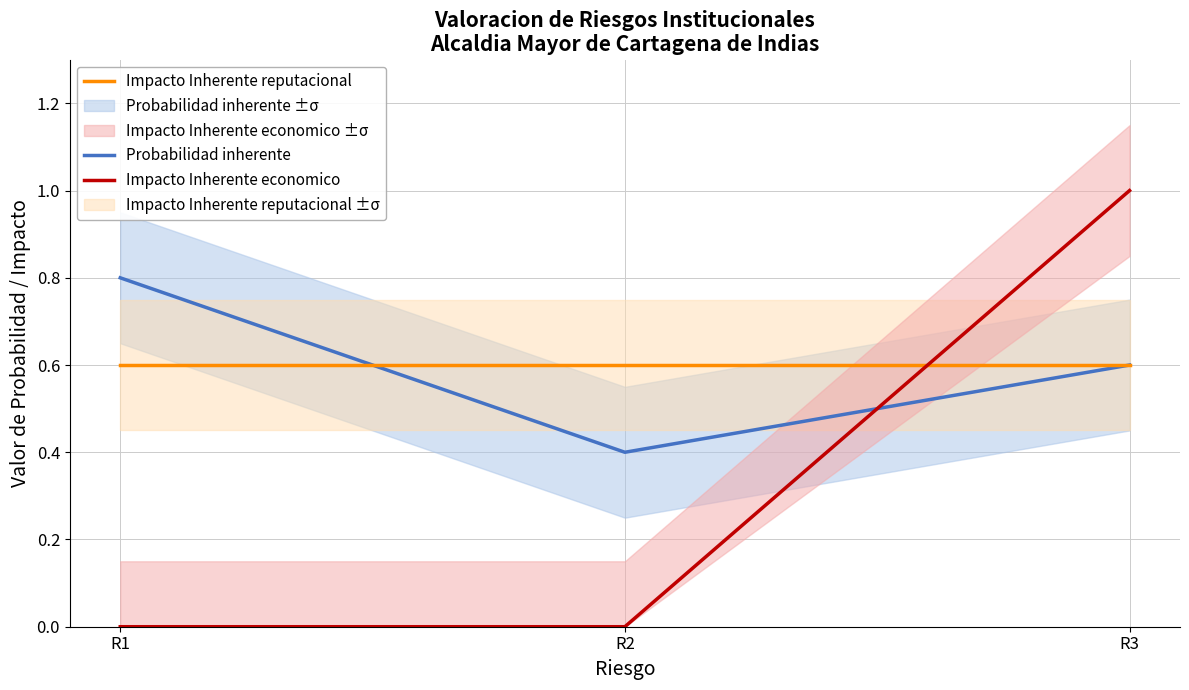

What is the greatest value displayed?

1.0